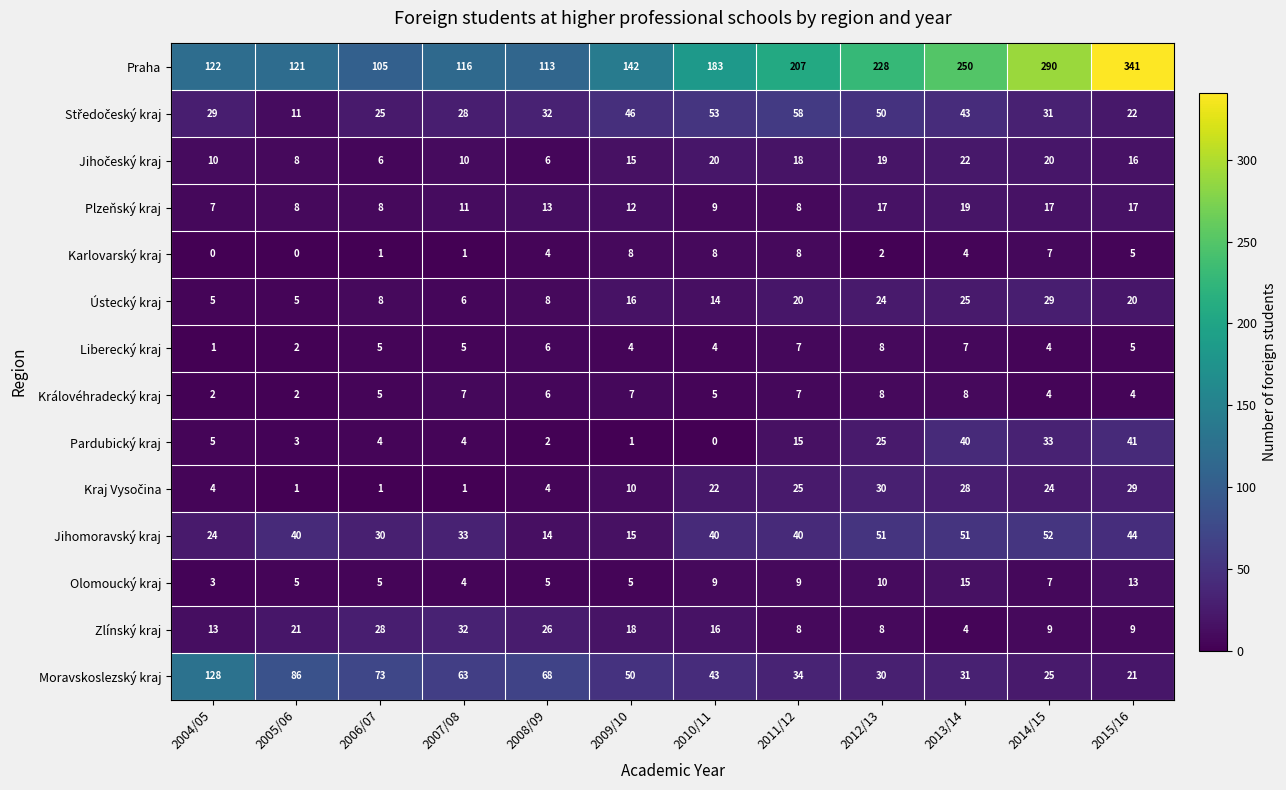

Where is Jihomoravský kraj nearest to the value 33?

2007/08